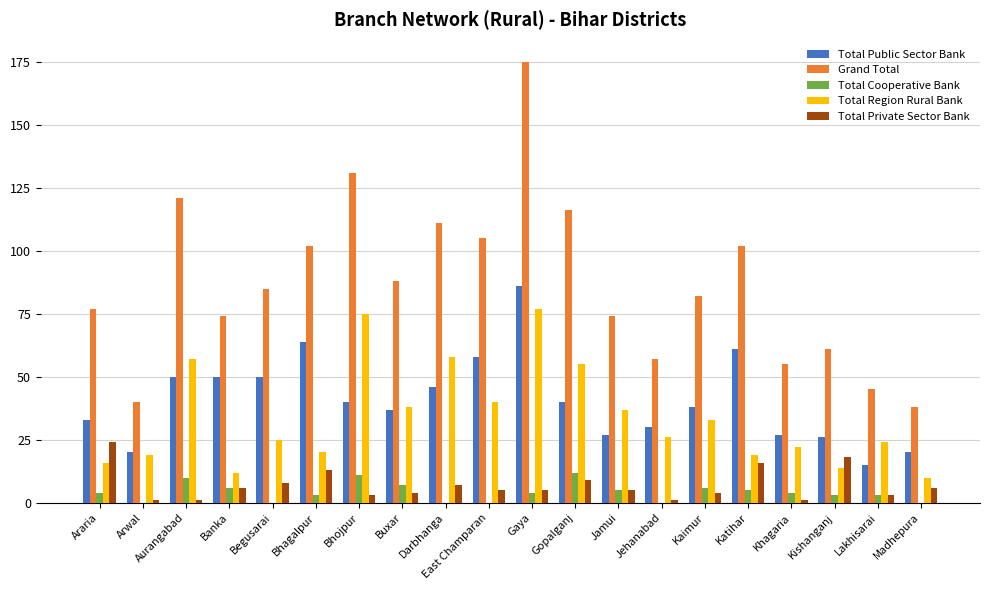

The Total Region Rural Bank series shows 20 at Bhagalpur. True or false?

True